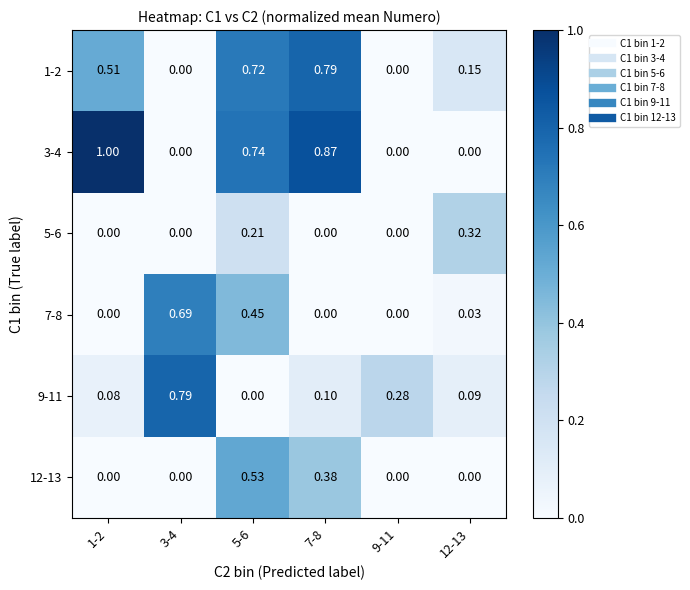

Is the value of 3-4 at 5-6 greater than the value of 12-13 at 1-2?

Yes